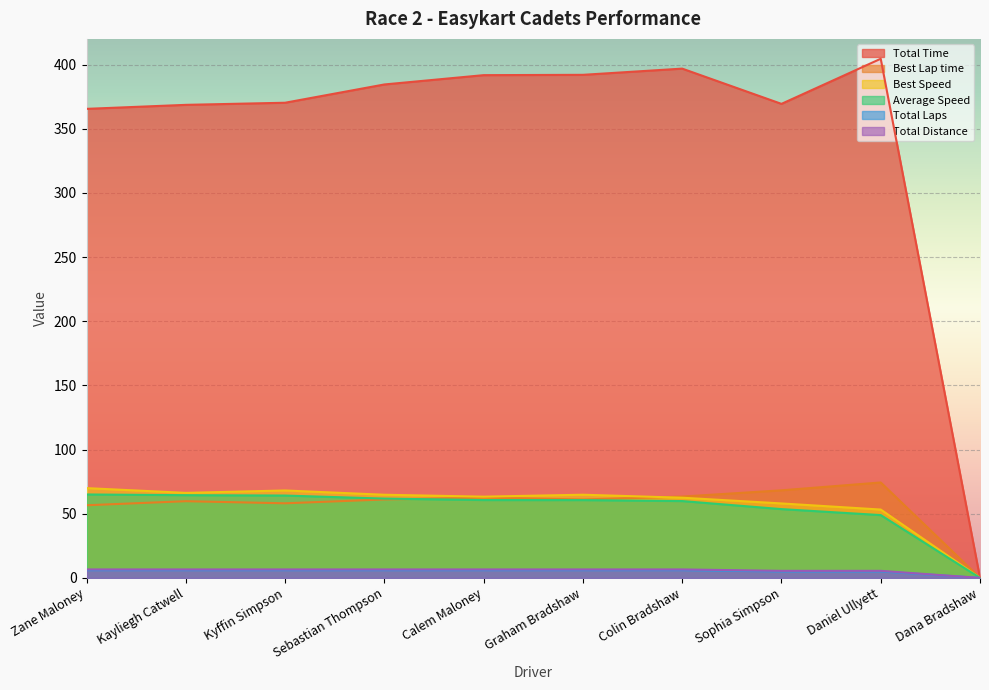

Read the Total Distance value at Sophia Simpson.

5.5